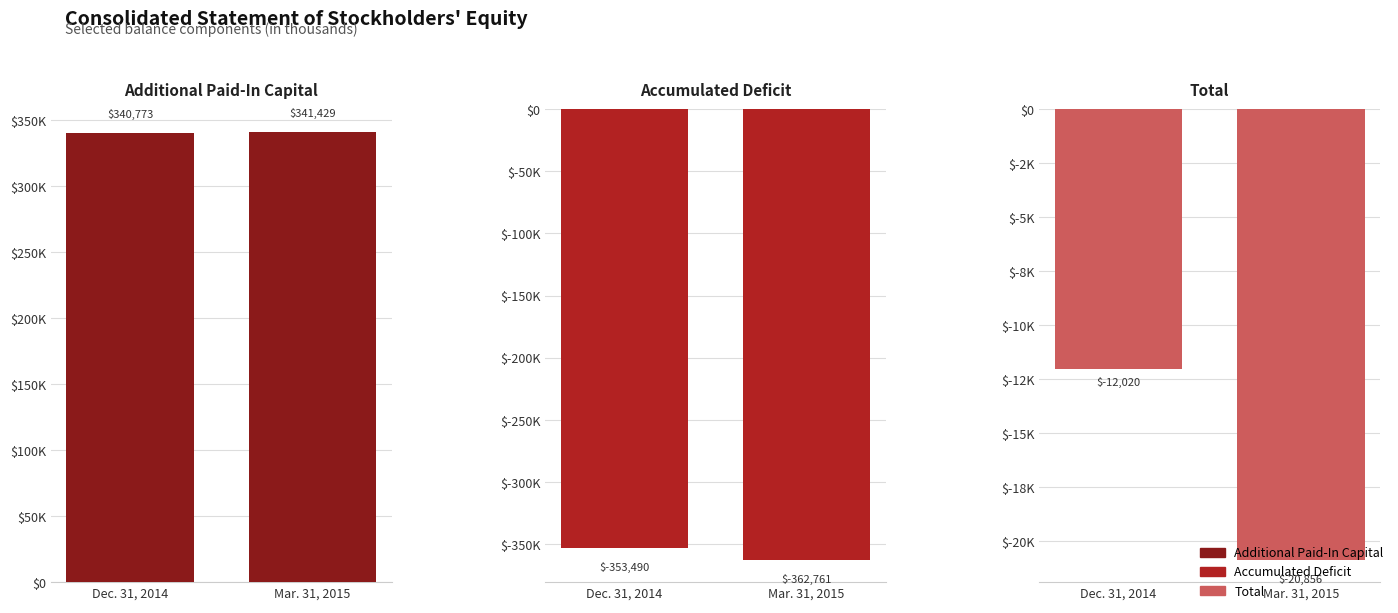

What is the spread (max minus min) of values at Dec. 31, 2014?

694263